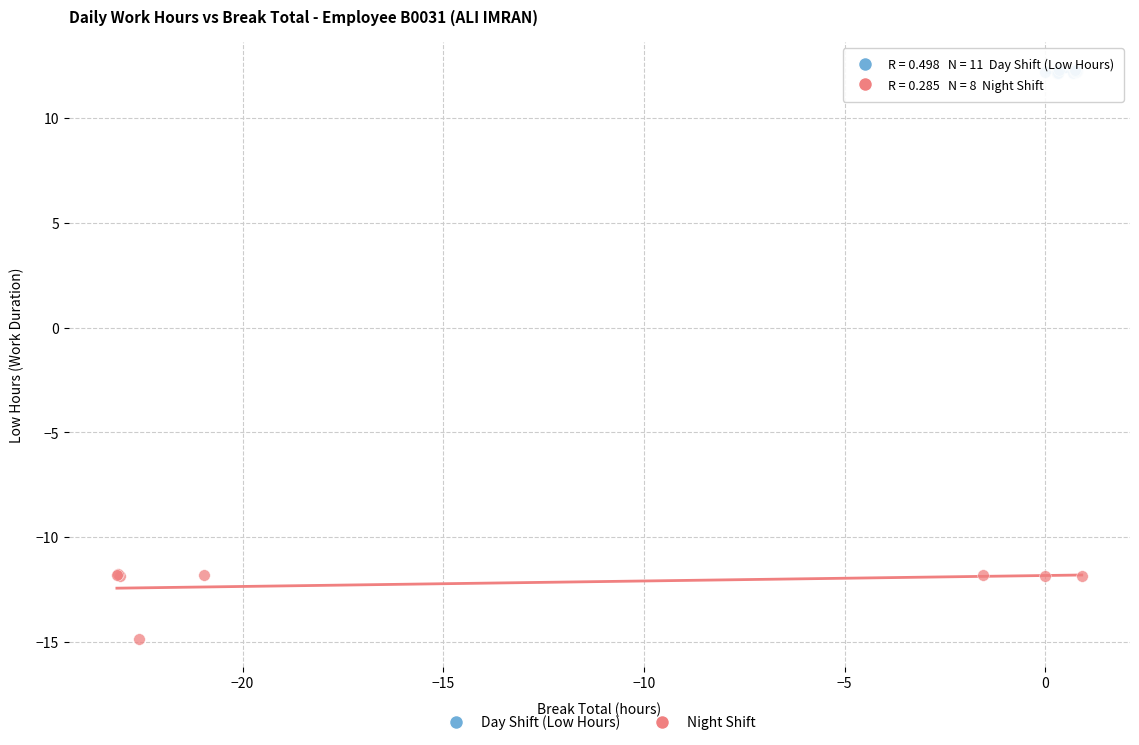

Which series contains the highest Y value?

Day Shift (Low Hours)